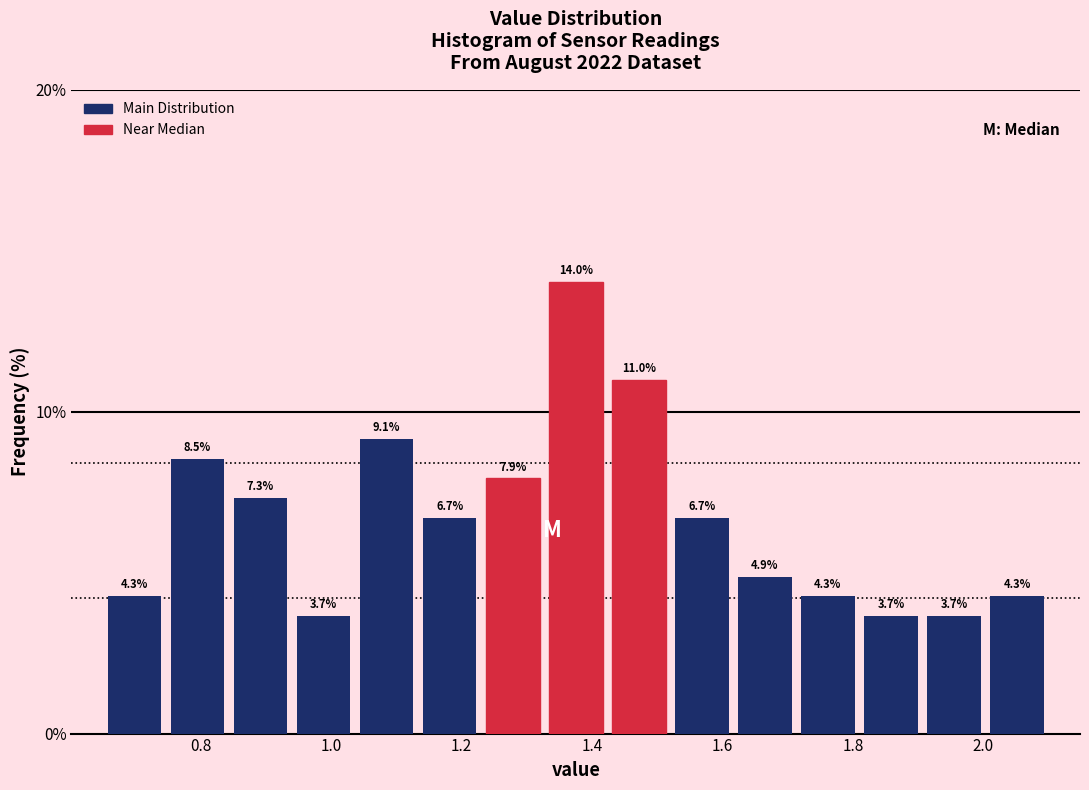

Reading left to right, list every bar in this chart as the range it spans on the x-axis followed by its height. The bar edges are not printed on the chart, so give them approximately, as read against the axis.

0.66 to 0.74: 4.3
0.74 to 0.84: 8.5
0.84 to 0.94: 7.3
0.94 to 1.04: 3.7
1.04 to 1.14: 9.1
1.14 to 1.24: 6.7
1.24 to 1.32: 7.9
1.32 to 1.42: 14.0
1.42 to 1.52: 11.0
1.52 to 1.62: 6.7
1.62 to 1.72: 4.9
1.72 to 1.82: 4.3
1.82 to 1.90: 3.7
1.90 to 2.00: 3.7
2.00 to 2.10: 4.3